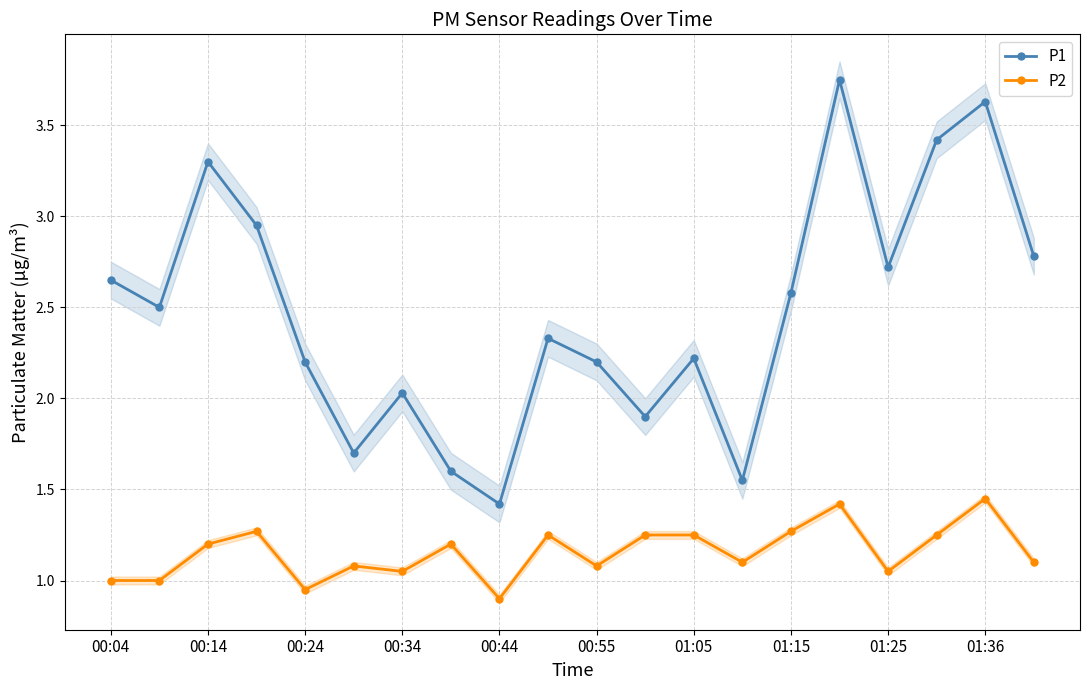

The P2 series shows 1.3 at 00:44. True or false?

False